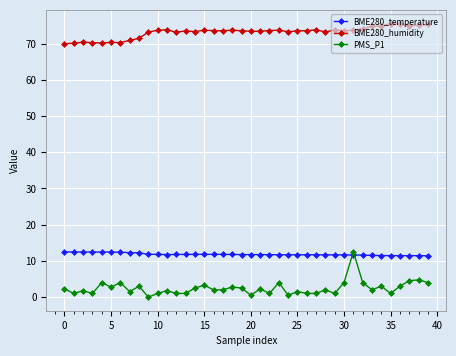

What is the value of the BME280_humidity point at the 12th from the left?

73.8